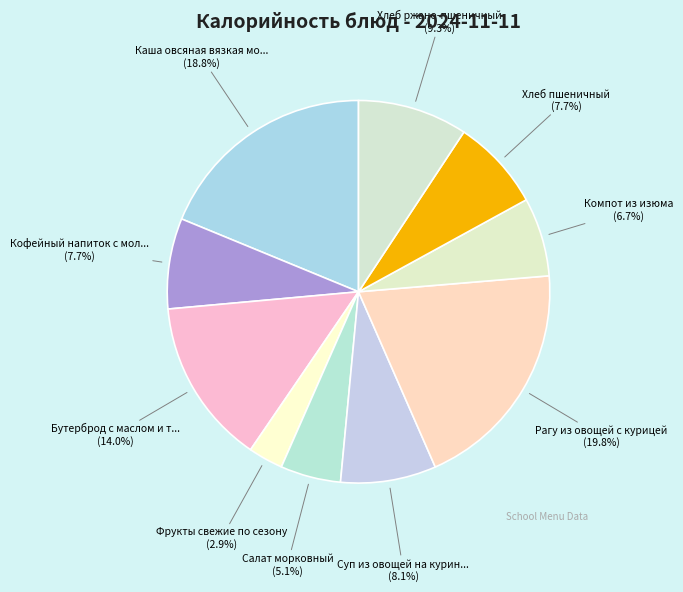

To the nearest percent, what is the difference between the Компот из изюма and Хлеб пшеничный slice percentages?

1%